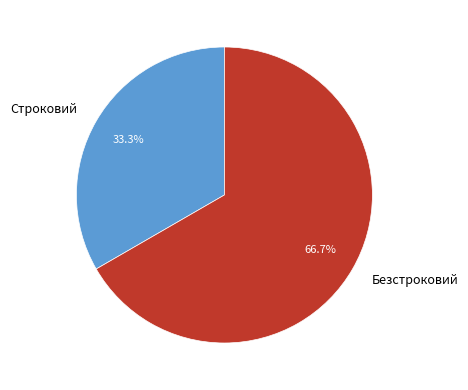

What percentage is the Строковий slice, to the nearest percent?

33%